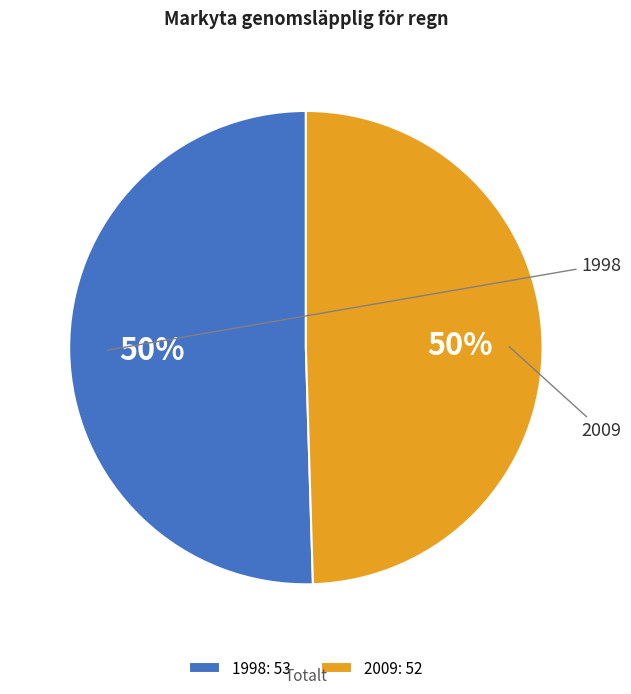

Which has a higher value, 1998 or 2009?

1998